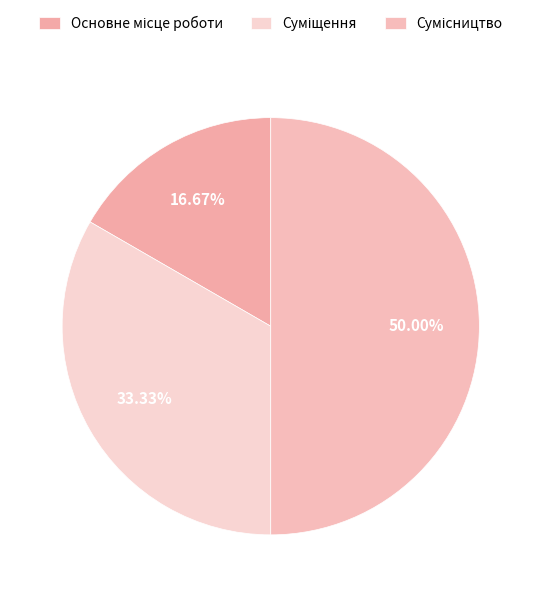

Count the number of slices in the pie.

3